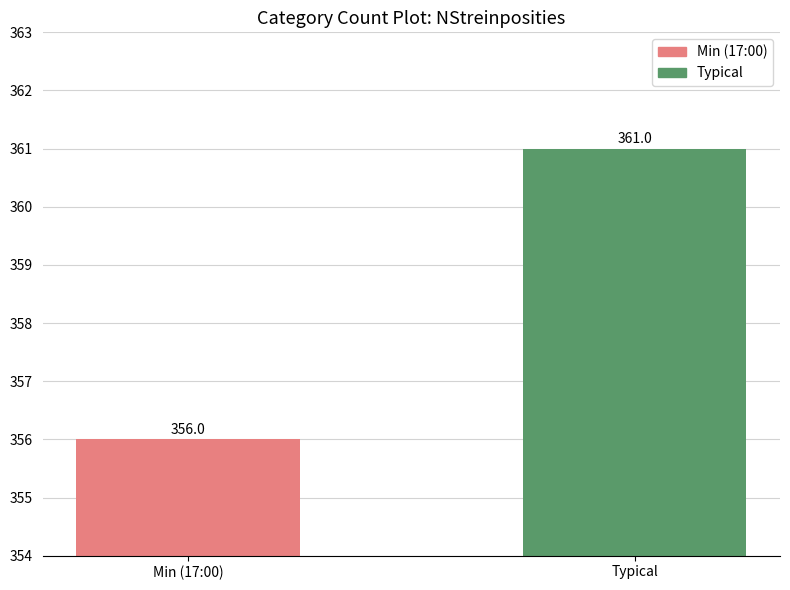

At which label is the value closest to 358?

Min (17:00)